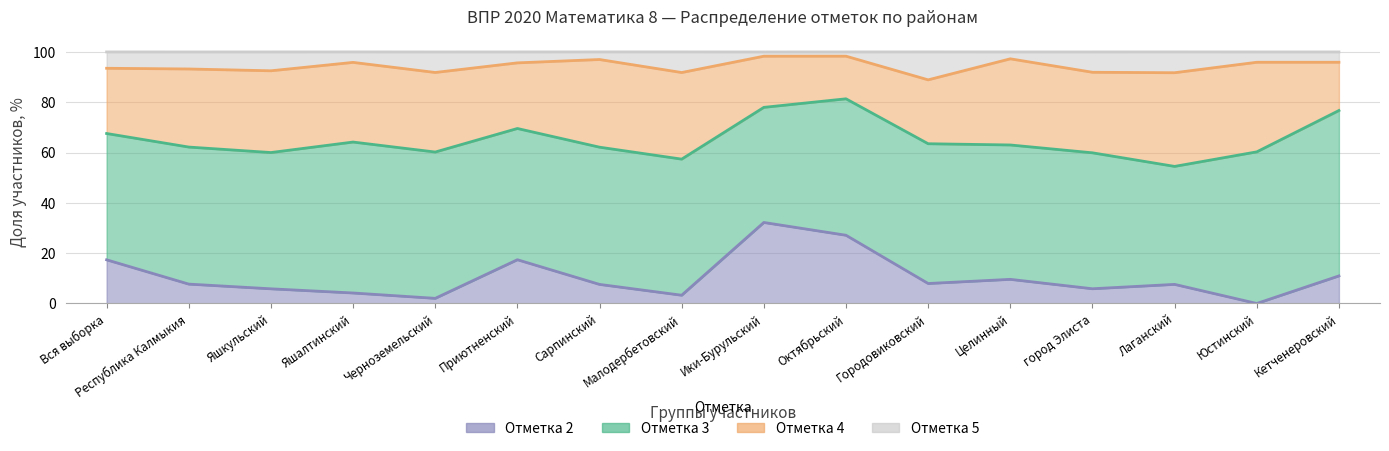

True or false: 2 and 5 cross at least once.

False